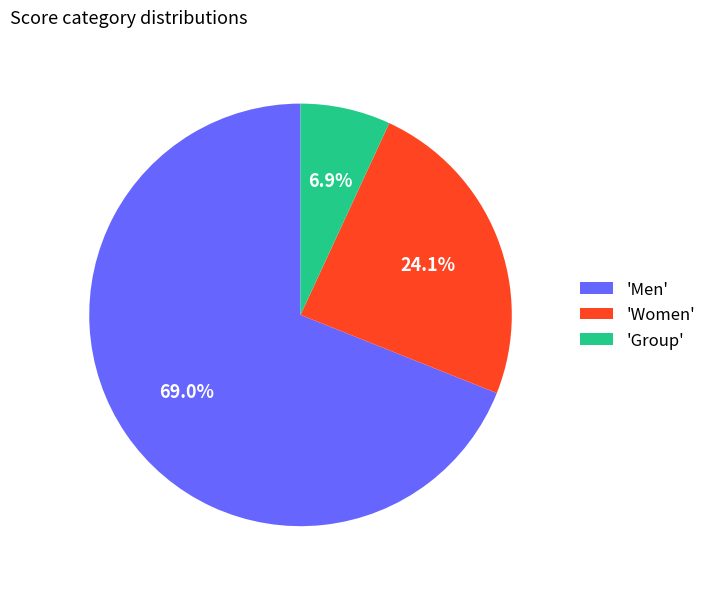

To the nearest percent, what is the average slice percentage?

33%